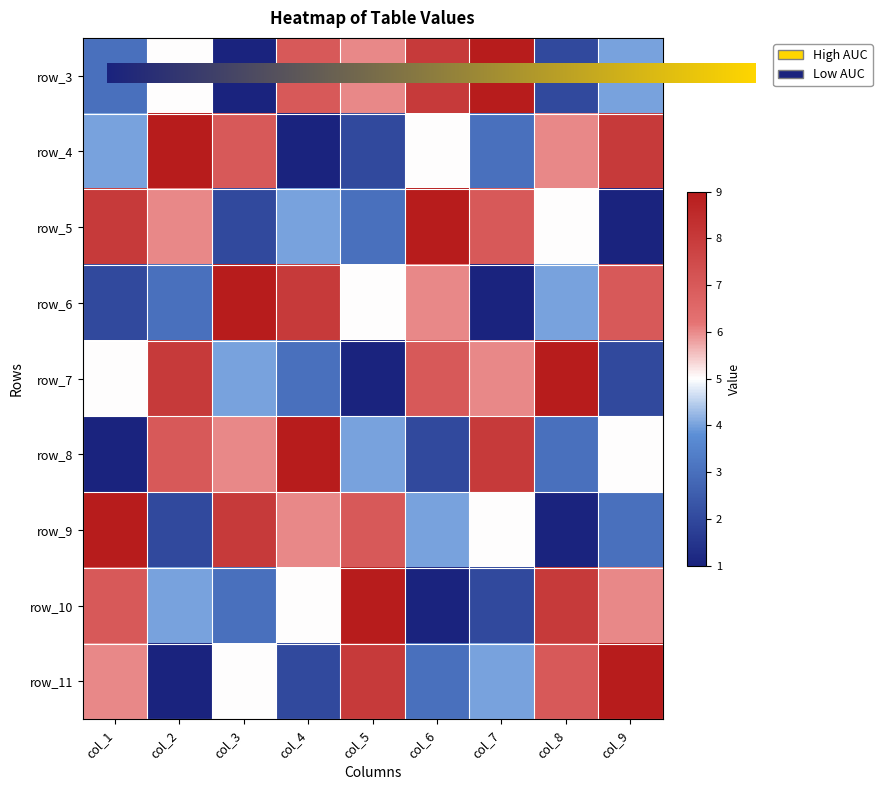

What is the smallest value displayed?

1